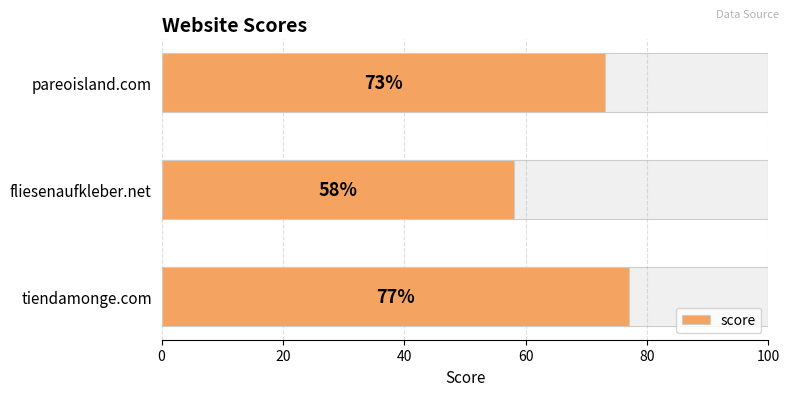

Does the chart contain any negative values?

No